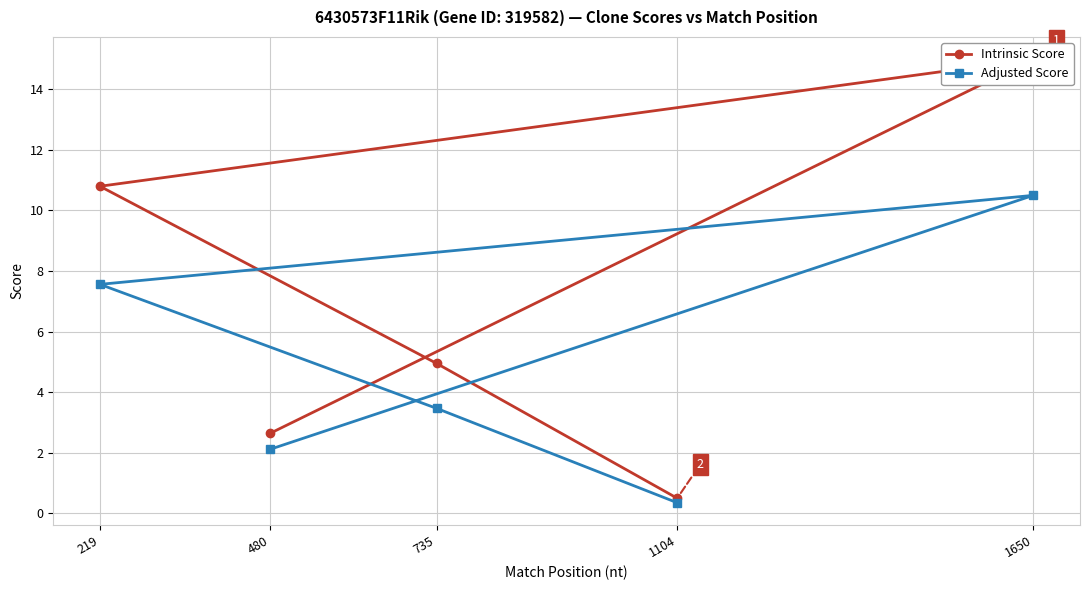

What is the sum of all Adjusted Score values?

24.0